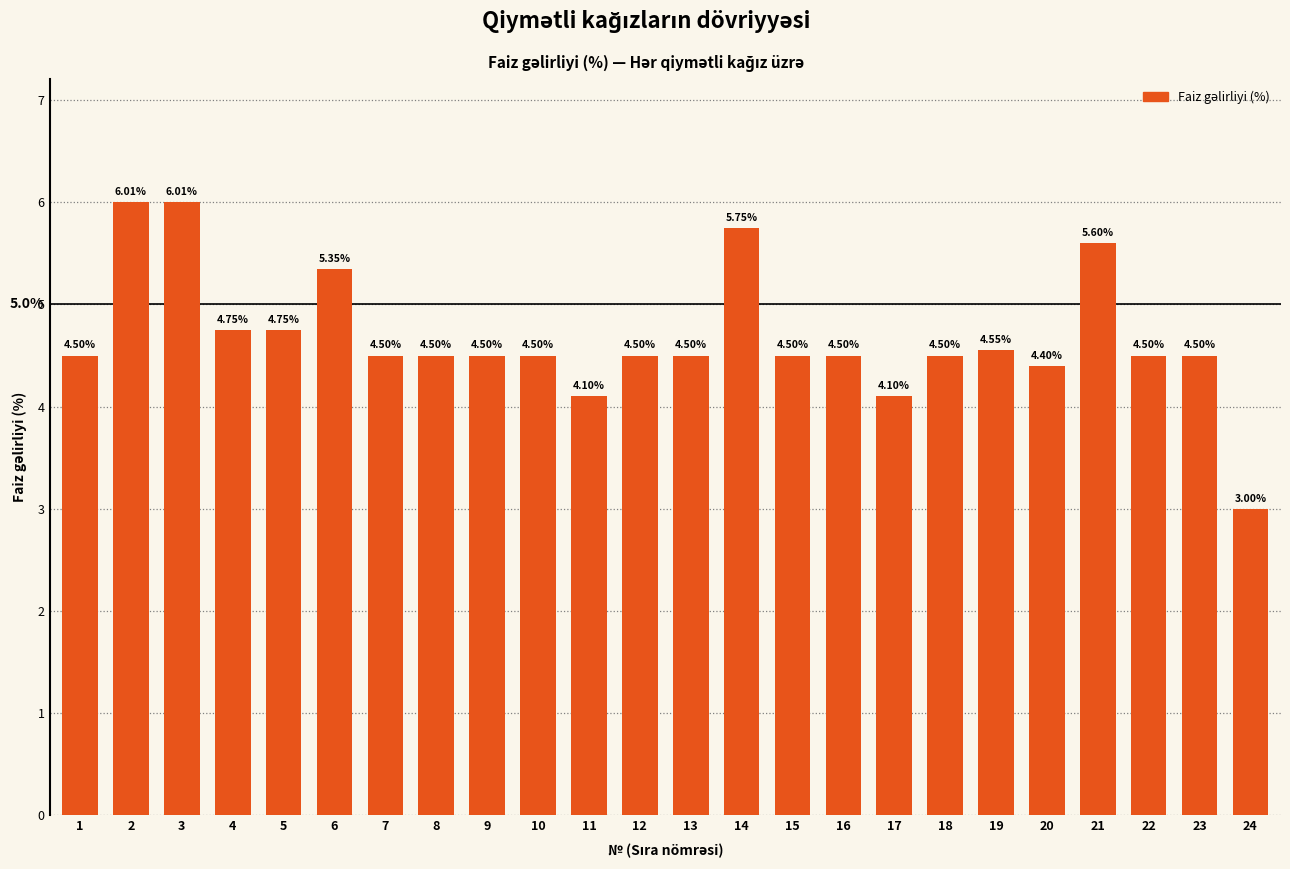

Is it true that the value at 20 is 4.4?

True